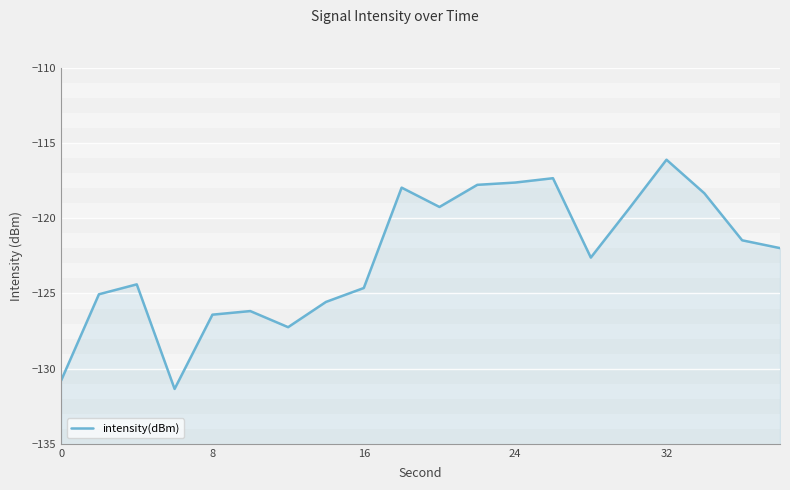

What is the minimum value shown in the chart?

-131.3